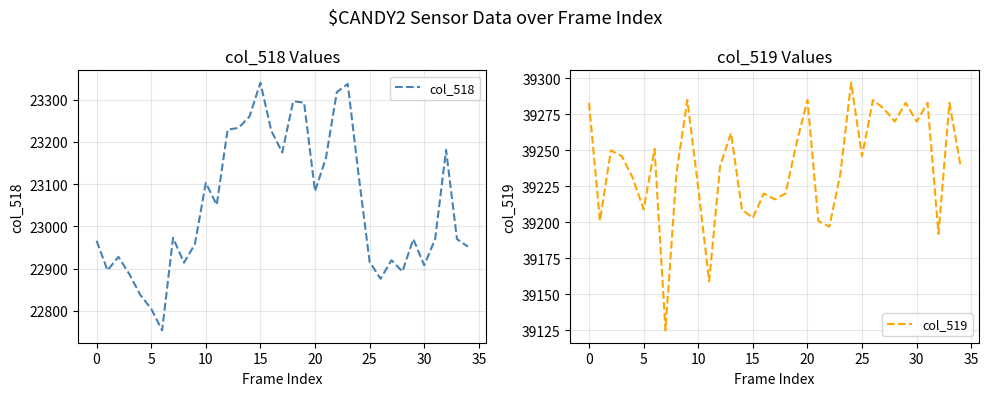

What is the lowest value of the col_518 series?

22754